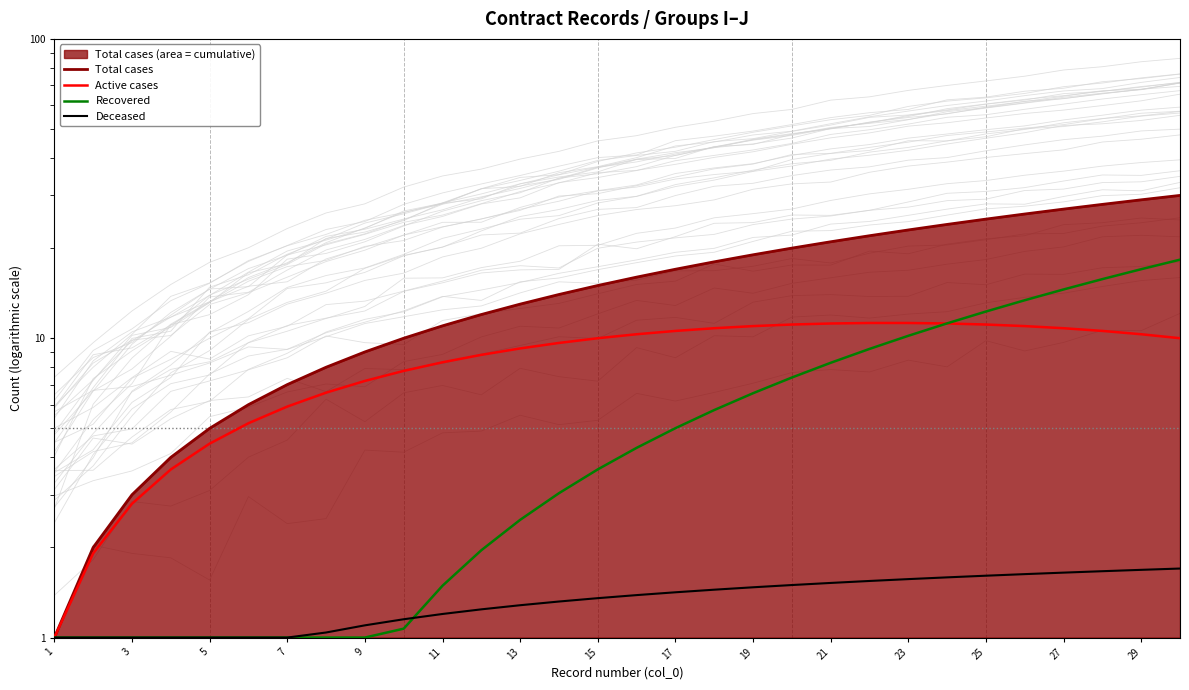

Between 23 and 29, which is larger?

29